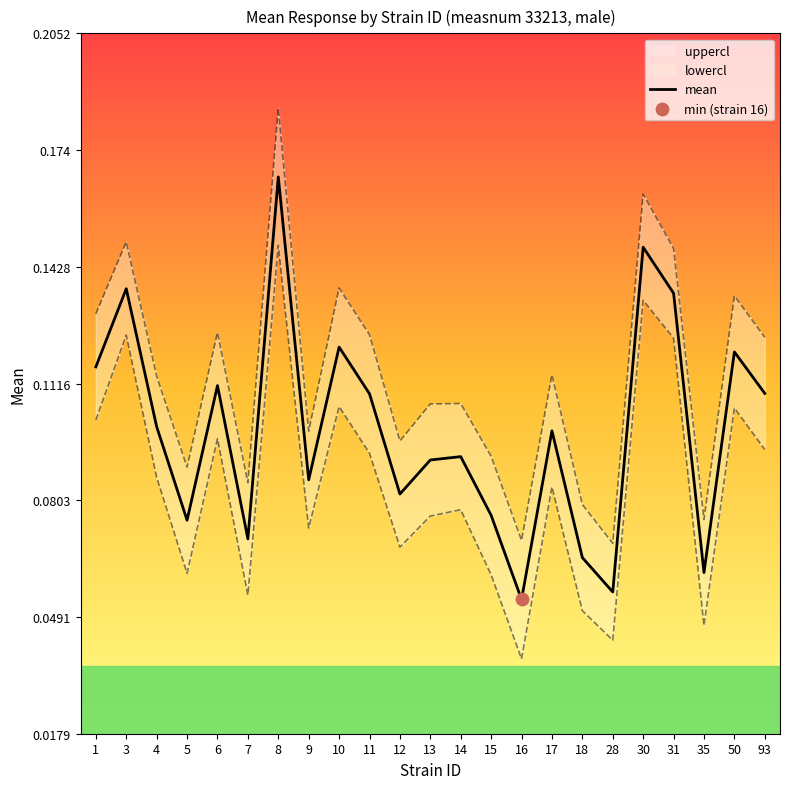

Between 93 and 16, which is larger?

93